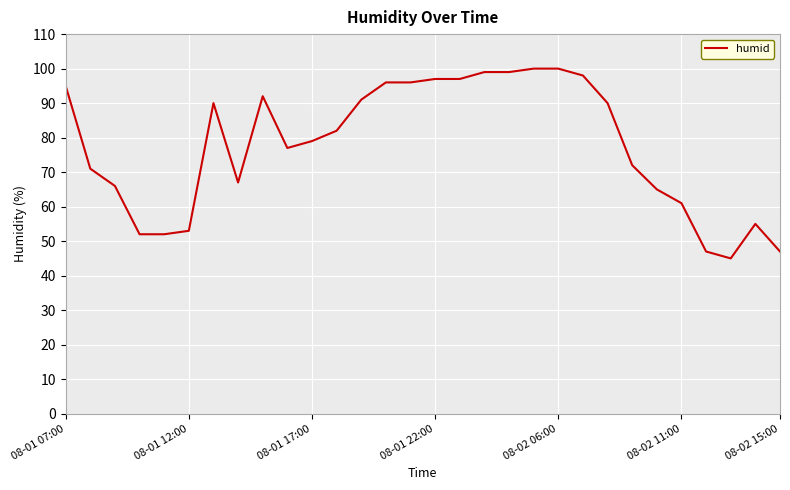

What is the maximum value shown in the chart?

100